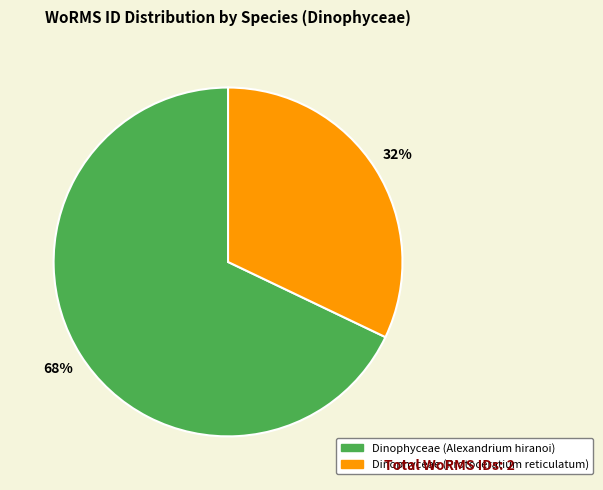

To the nearest percent, what portion does Dinophyceae (Protoceratium reticulatum) represent?

32%